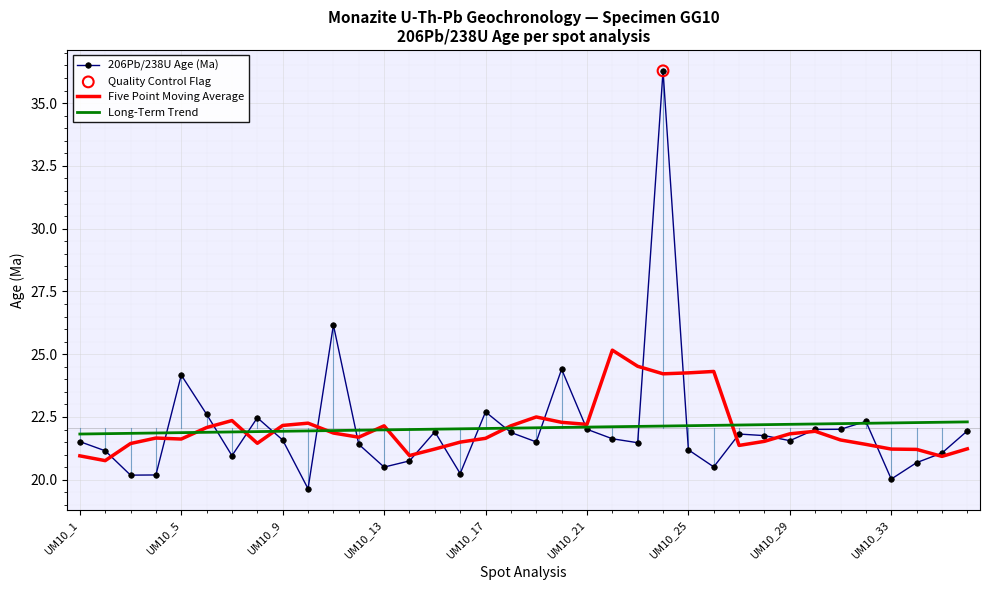

What is the lowest value of the 206Pb/238U Age (Ma) series?

19.6